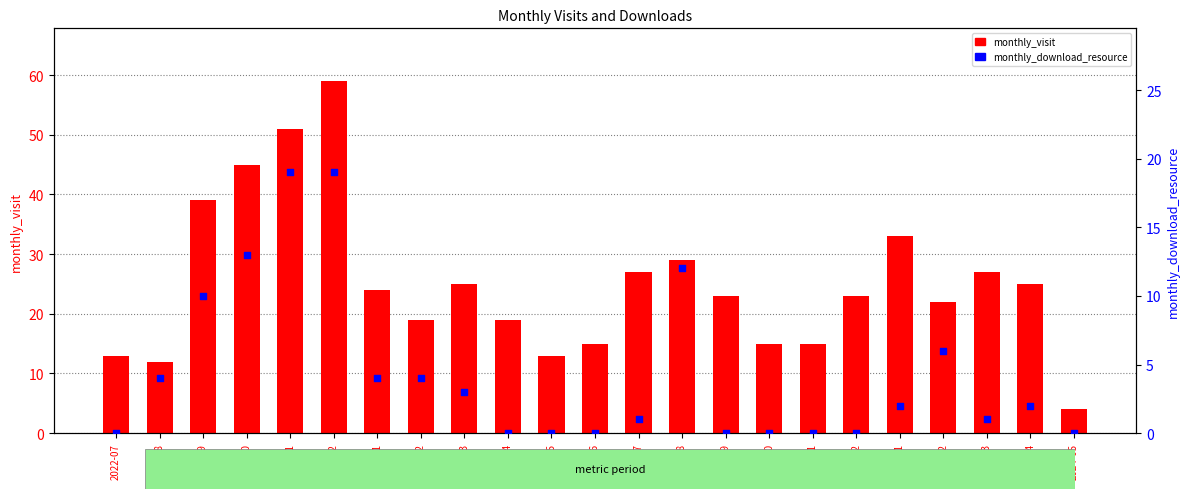

Which series has the largest total across all categories?

monthly_visit